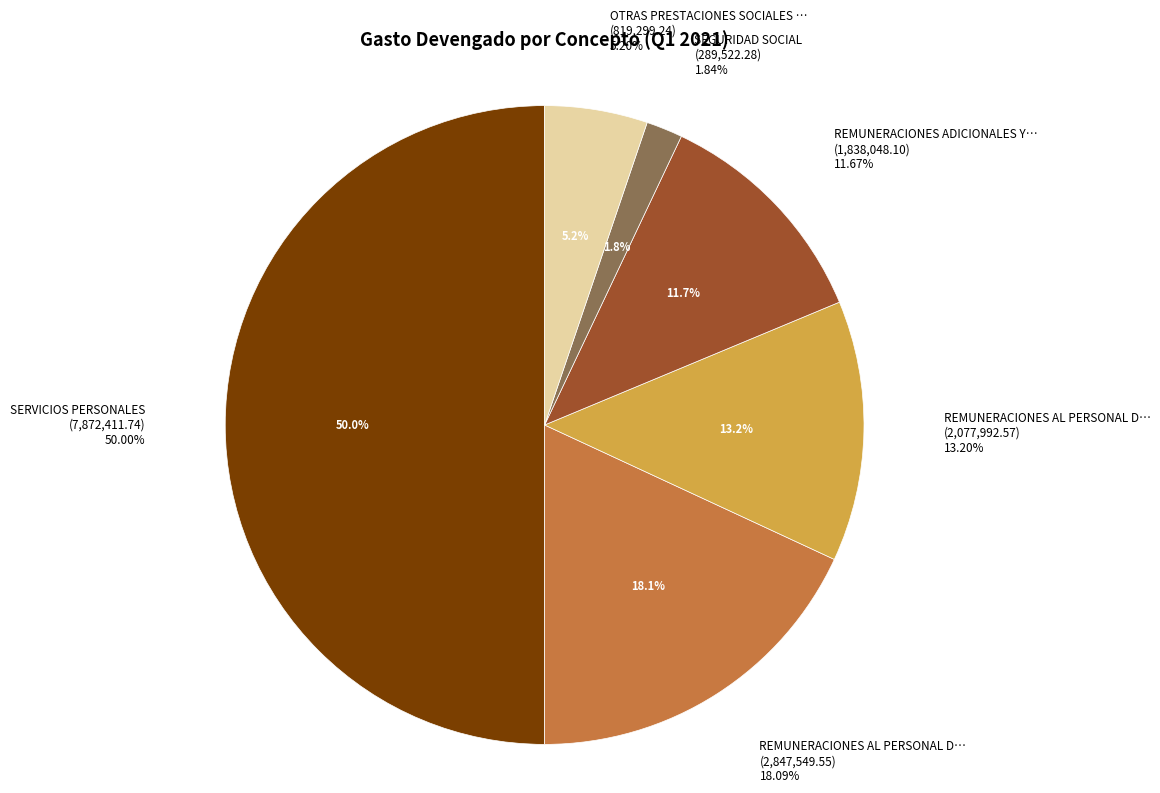

Does any single category account for the majority?

No